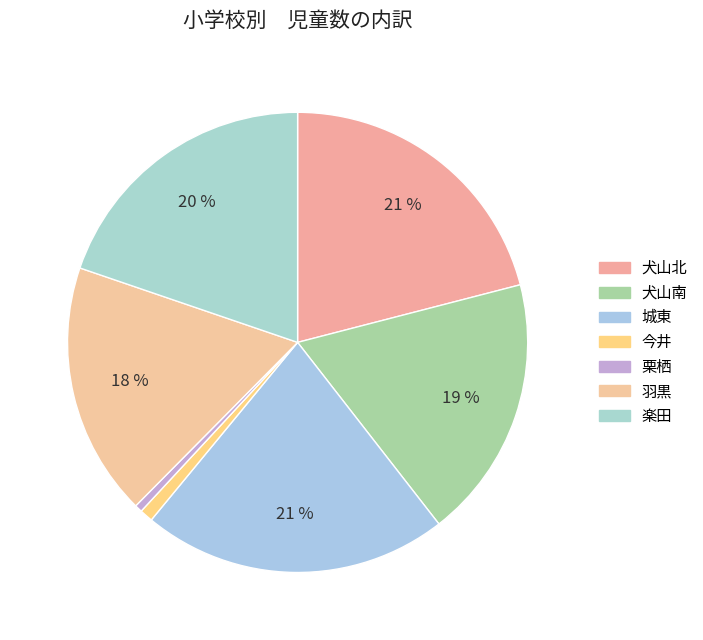

How many slices are in this pie chart?

7